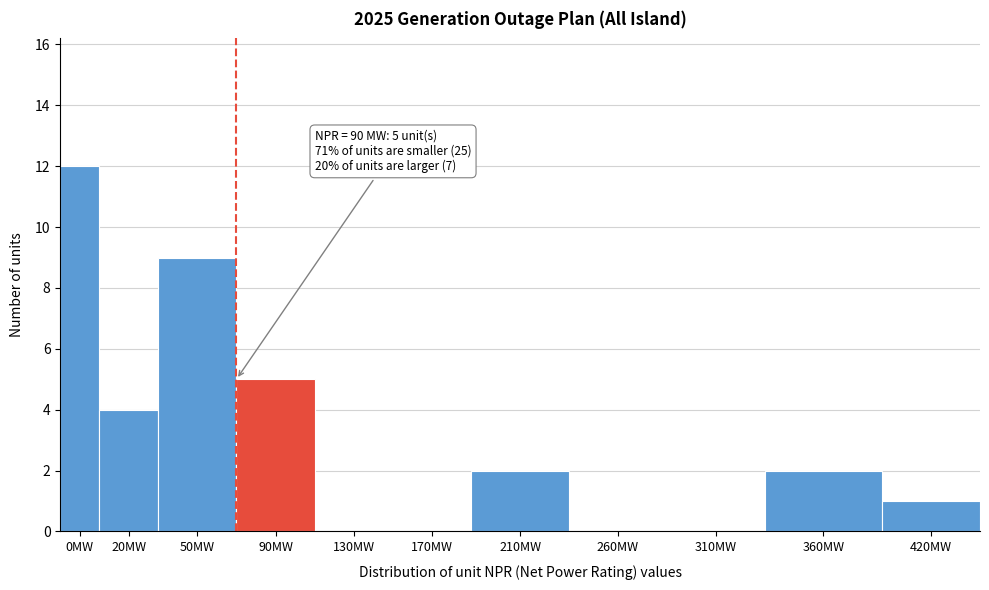

Reading right to left, extract all data points from this chart.

420MW=1	360MW=2	310MW=0	260MW=0	210MW=2	170MW=0	130MW=0	90MW=5	50MW=9	20MW=4	0MW=12